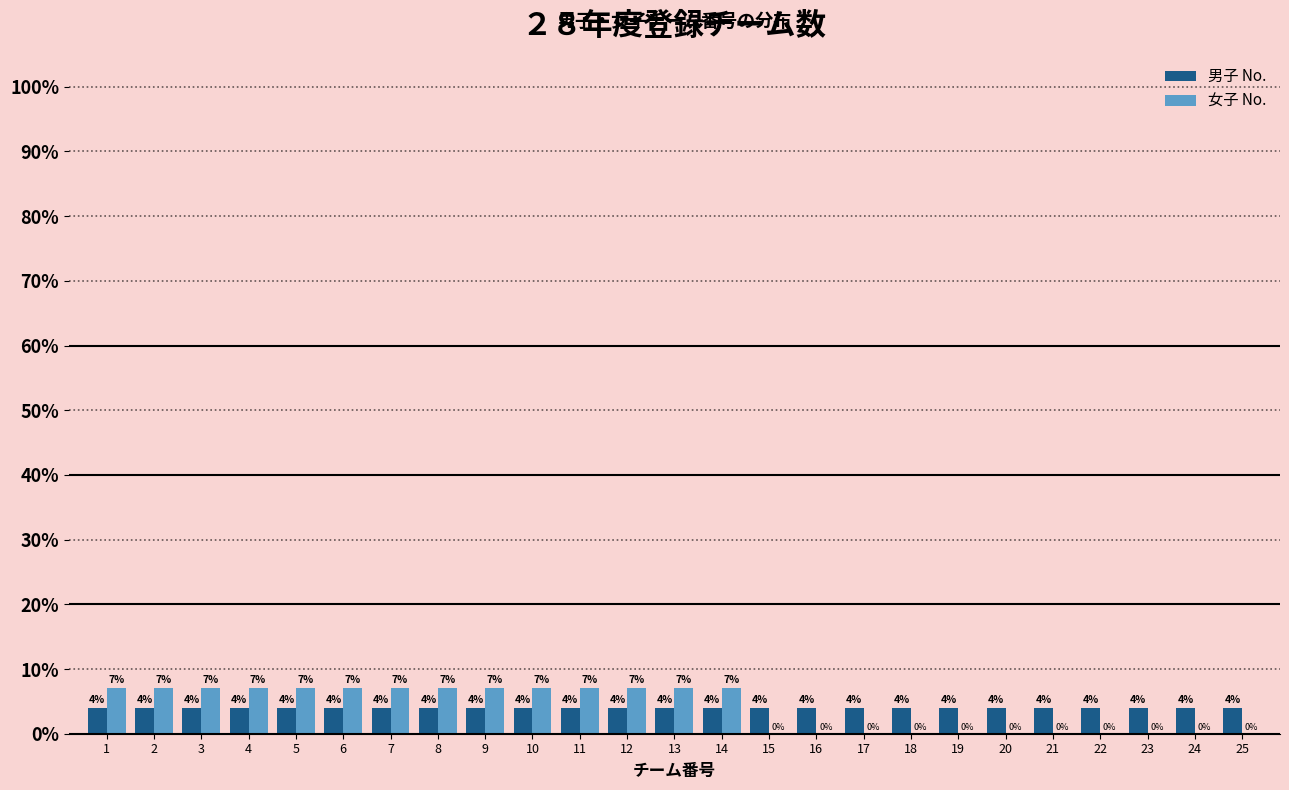

Is the value of 男子 No. at 11 greater than the value of 女子 No. at 10?

No